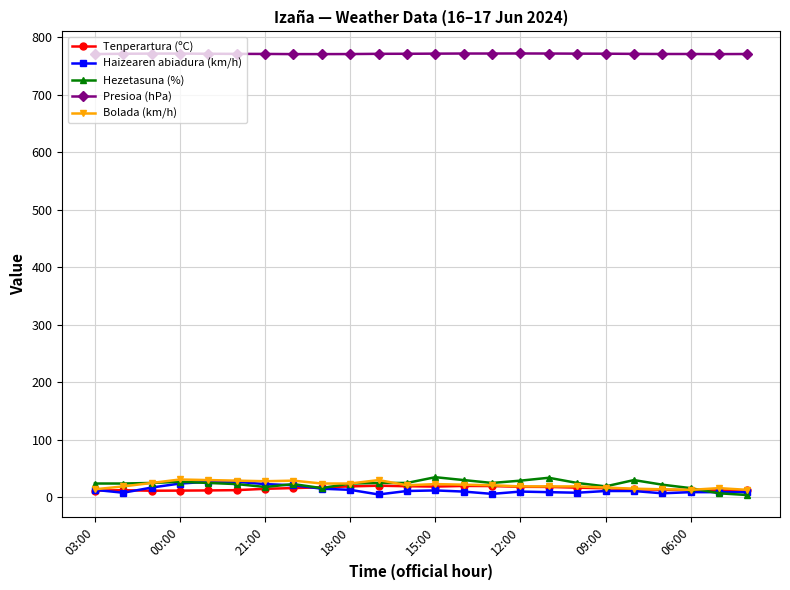

What is the value of the Presioa (hPa) point at the 20th from the left?

770.7